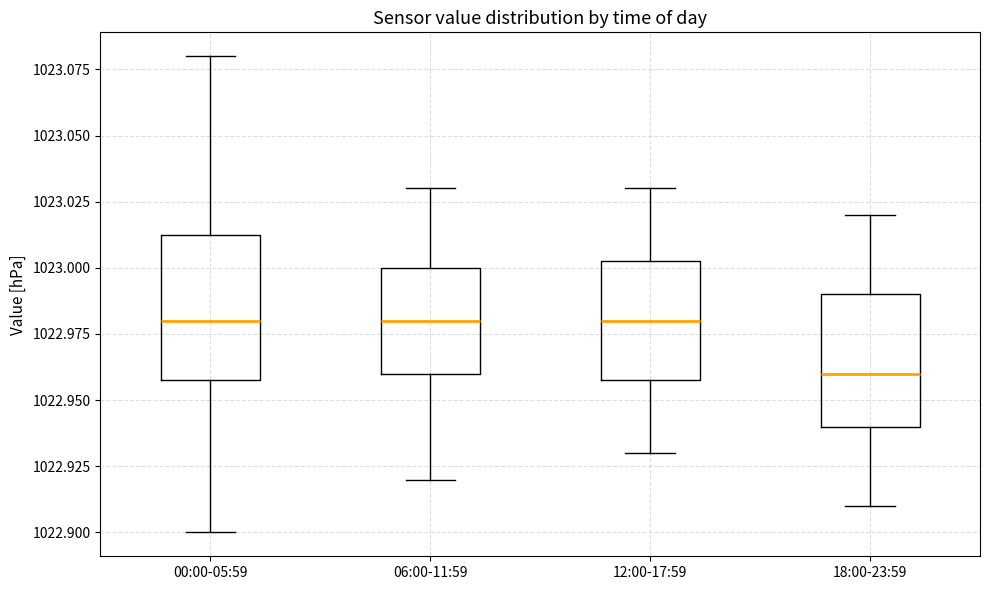

Reading left to right, transcribe this box plot: for each box, give where its median line is, the range the box spans, and where its two whiskers end, as read against the y-axis. The values are not printed on the chart, so give them approximately, as read against the axis.

00:00-05:59: median 1022.980, box 1022.960 to 1023.015, whiskers 1022.900 to 1023.080
06:00-11:59: median 1022.980, box 1022.960 to 1023.000, whiskers 1022.920 to 1023.030
12:00-17:59: median 1022.980, box 1022.960 to 1023.005, whiskers 1022.930 to 1023.030
18:00-23:59: median 1022.960, box 1022.940 to 1022.990, whiskers 1022.910 to 1023.020